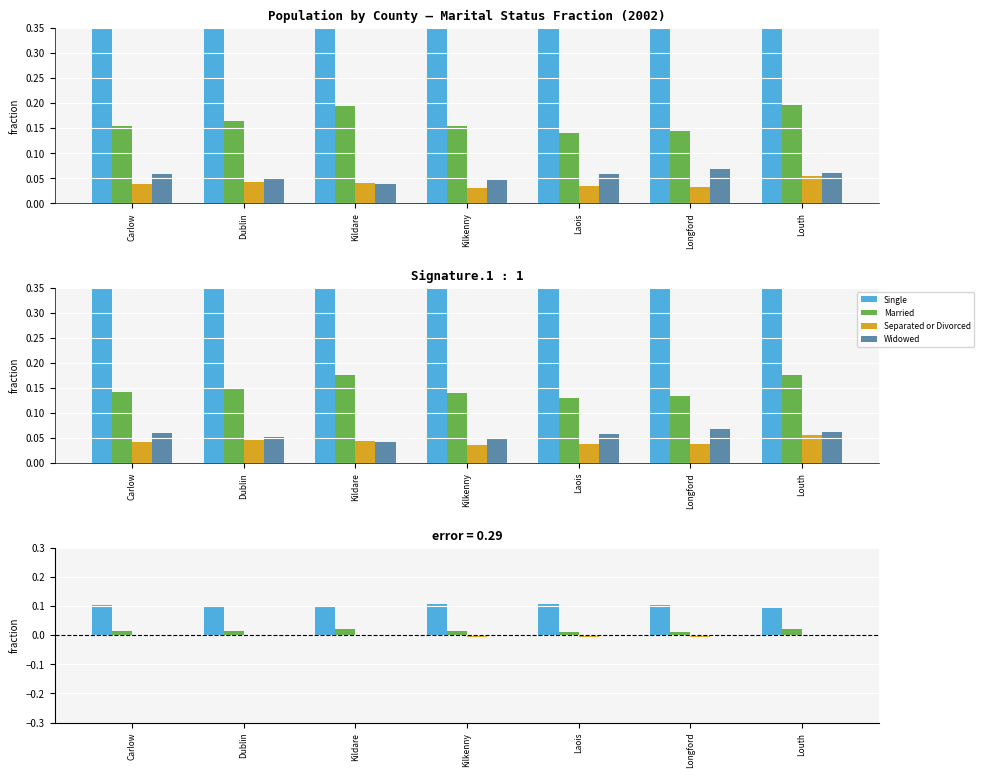

How many distinct data groups are displayed?

4